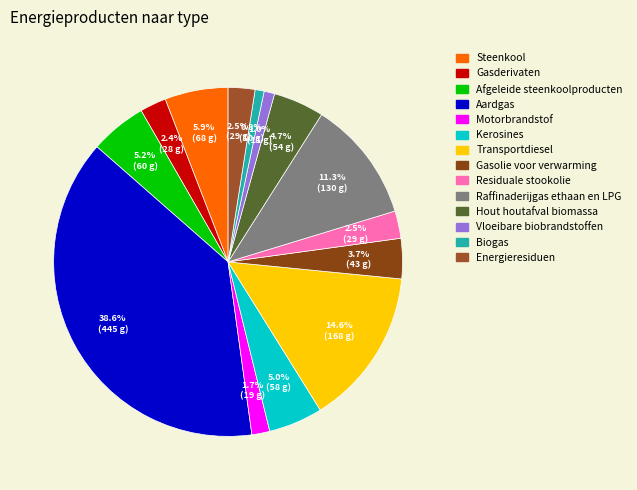

To the nearest percent, what is the difference between the Raffinaderijgas ethaan en LPG and Residuale stookolie slice percentages?

9%